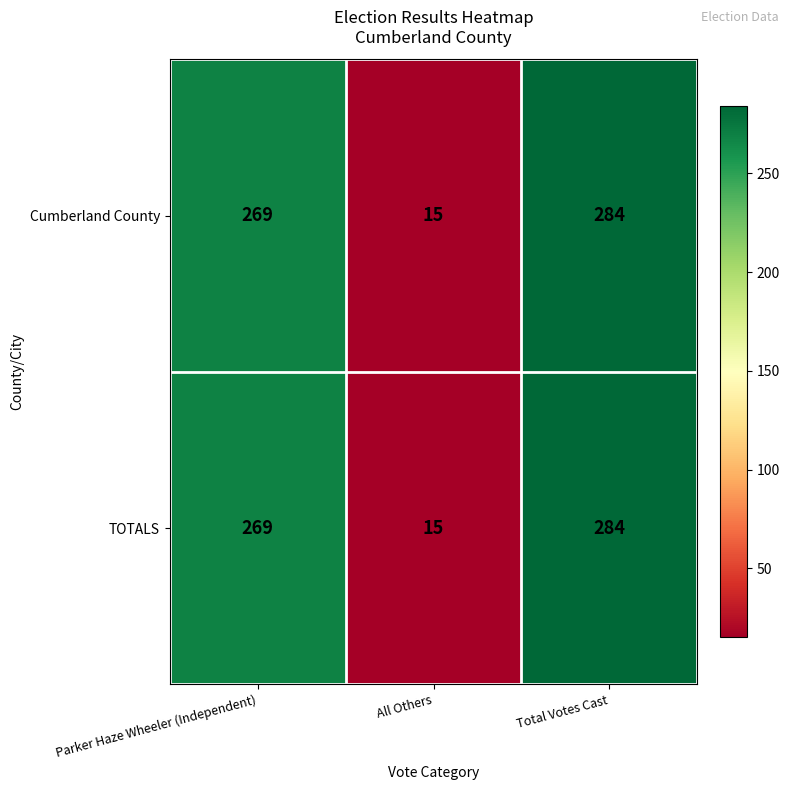

Reading right to left, extract all data points from this chart.

Cumberland County: Total Votes Cast=284	All Others=15	Parker Haze Wheeler (Independent)=269
TOTALS: Total Votes Cast=284	All Others=15	Parker Haze Wheeler (Independent)=269